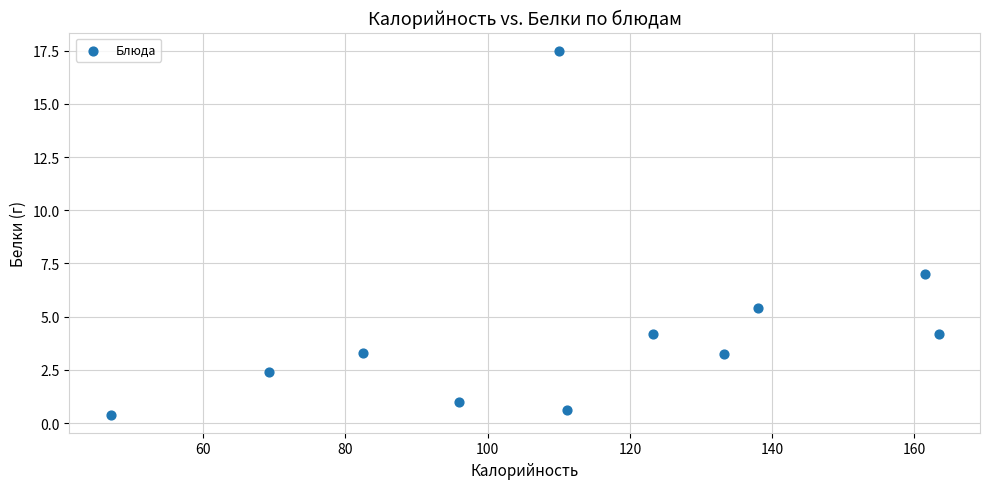

What Y value in the scatter plot is closest to 8?

7.0